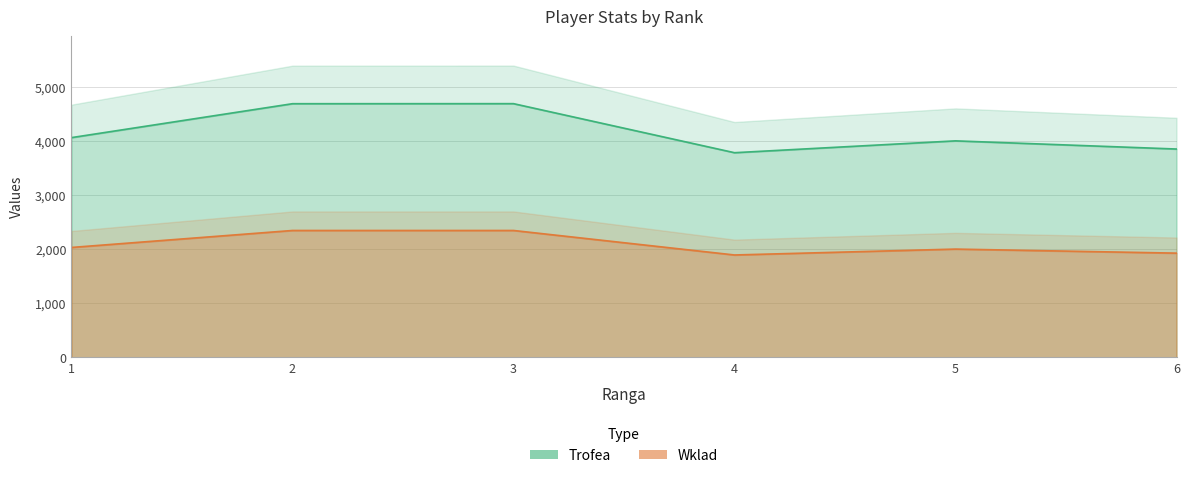

Reading left to right, transcribe all the data shown in this chart.

Trofea: 1=4061	2=4688	3=4689	4=3782	5=4001	6=3850
Wklad: 1=2030	2=2344	3=2344	4=1891	5=2000	6=1925